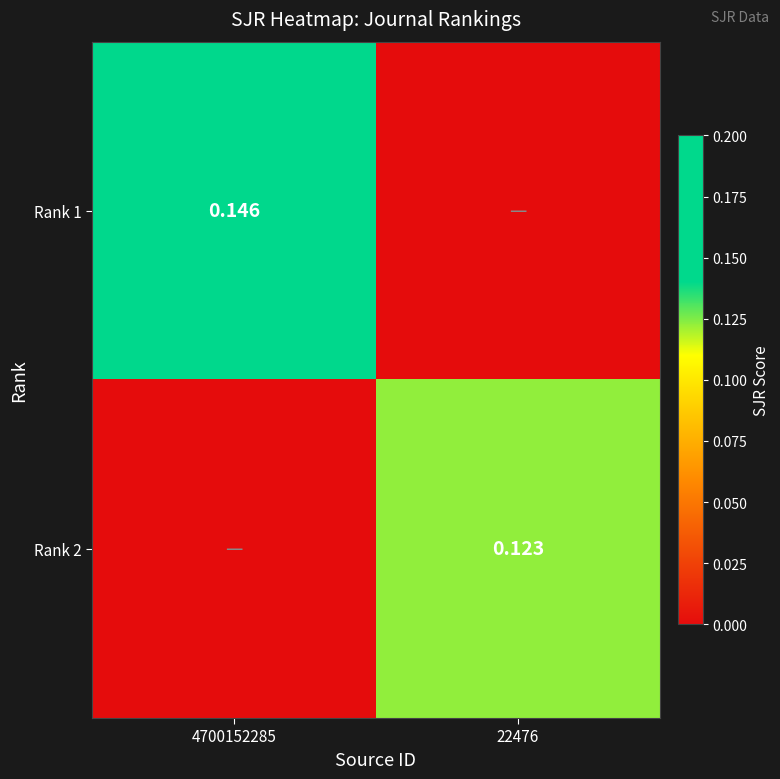

Which has a higher value, 4700152285 or 22476?

4700152285